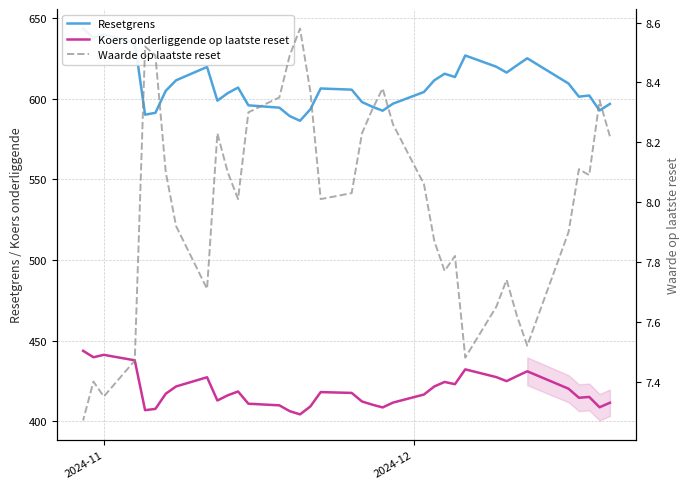

Where does the Waarde op laatste reset series first go above 8?

2024-11